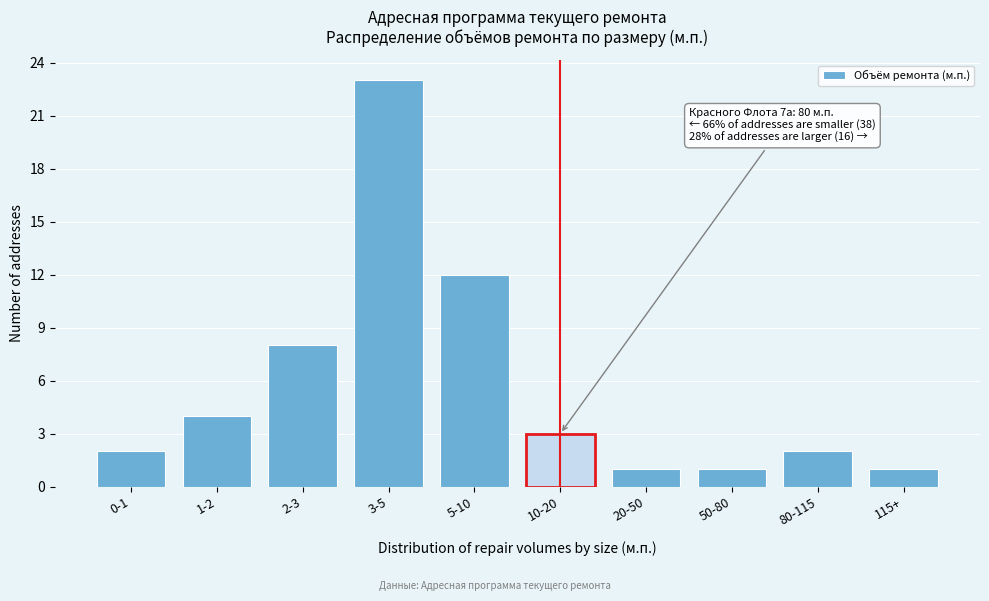

Reading left to right, list all the values displayed in this chart.

0-1=2	1-2=4	2-3=8	3-5=23	5-10=12	10-20=3	20-50=1	50-80=1	80-115=2	115+=1